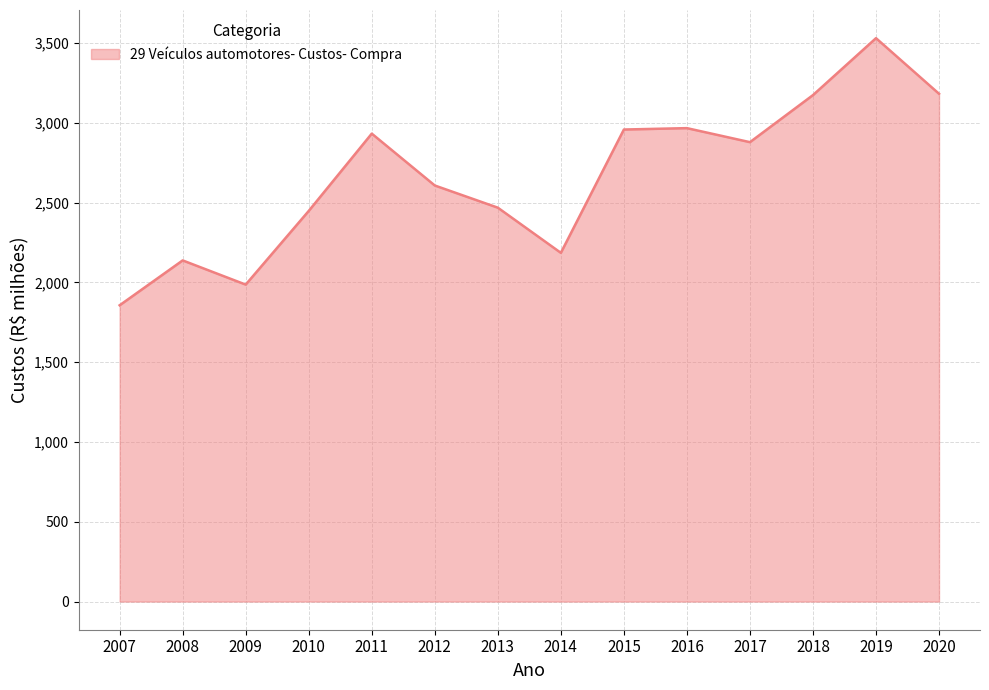

The chart shows a value of 3218.7 at 2009. True or false?

False